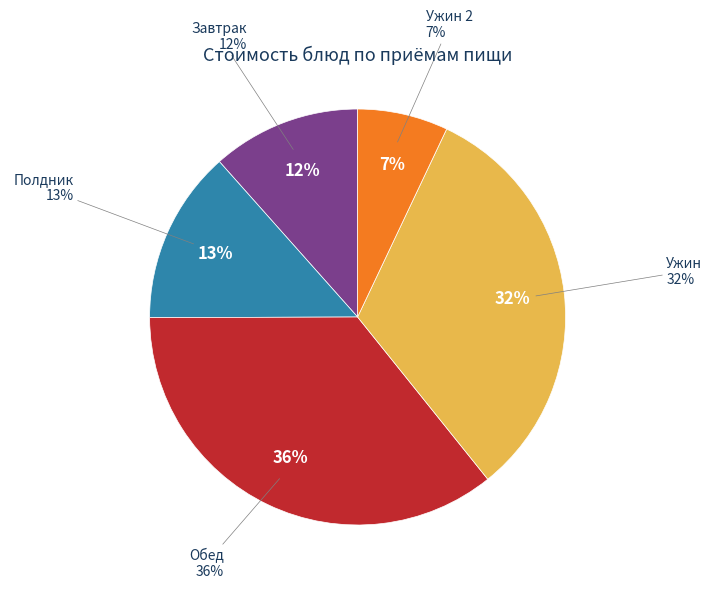

Does кофейный напиток с молоком account for over 50% of the chart?

No